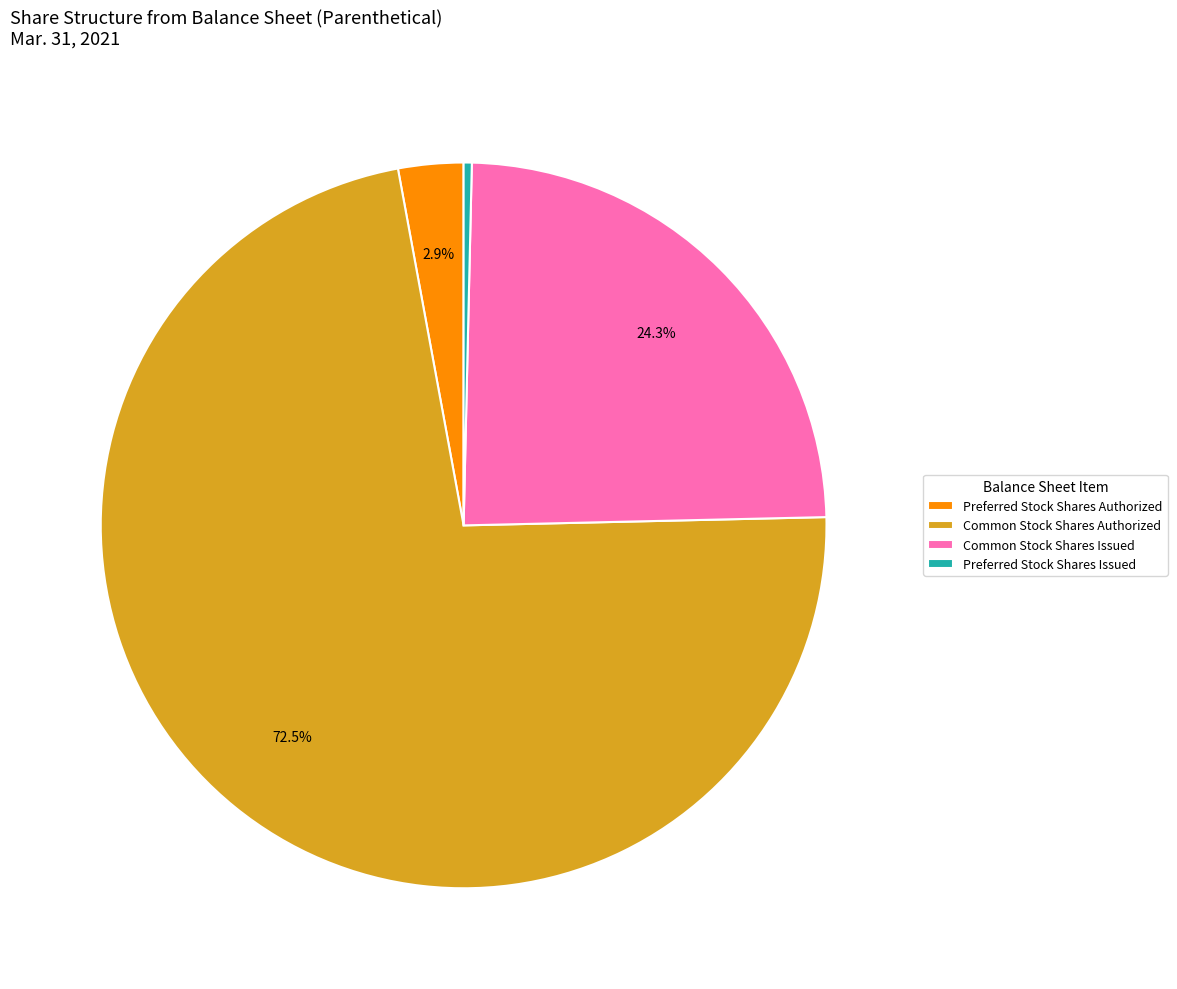

Does any single category account for the majority?

Yes